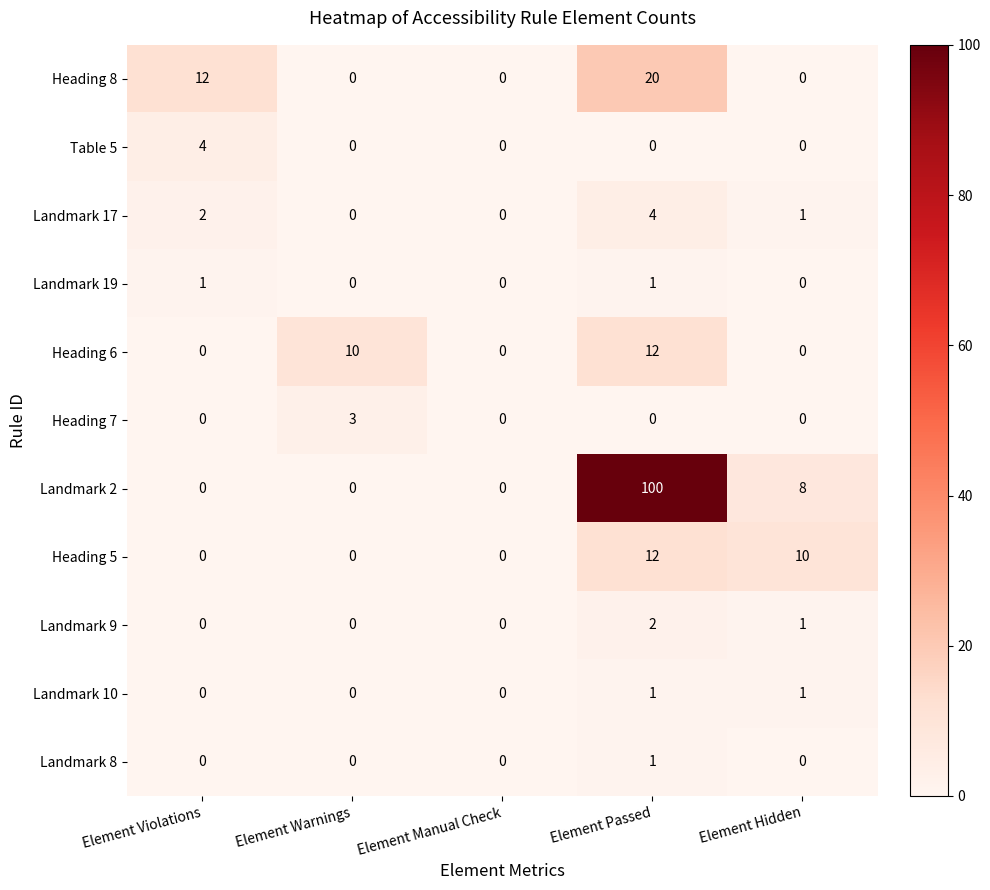

Is it true that Heading 8 equals -14 at Element Warnings?

False